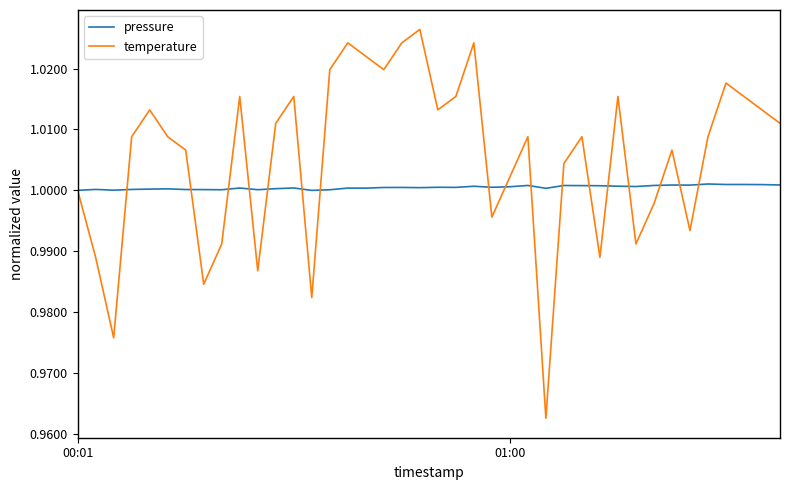

Rank the series by their average value, from highest to lowest.

temperature, pressure